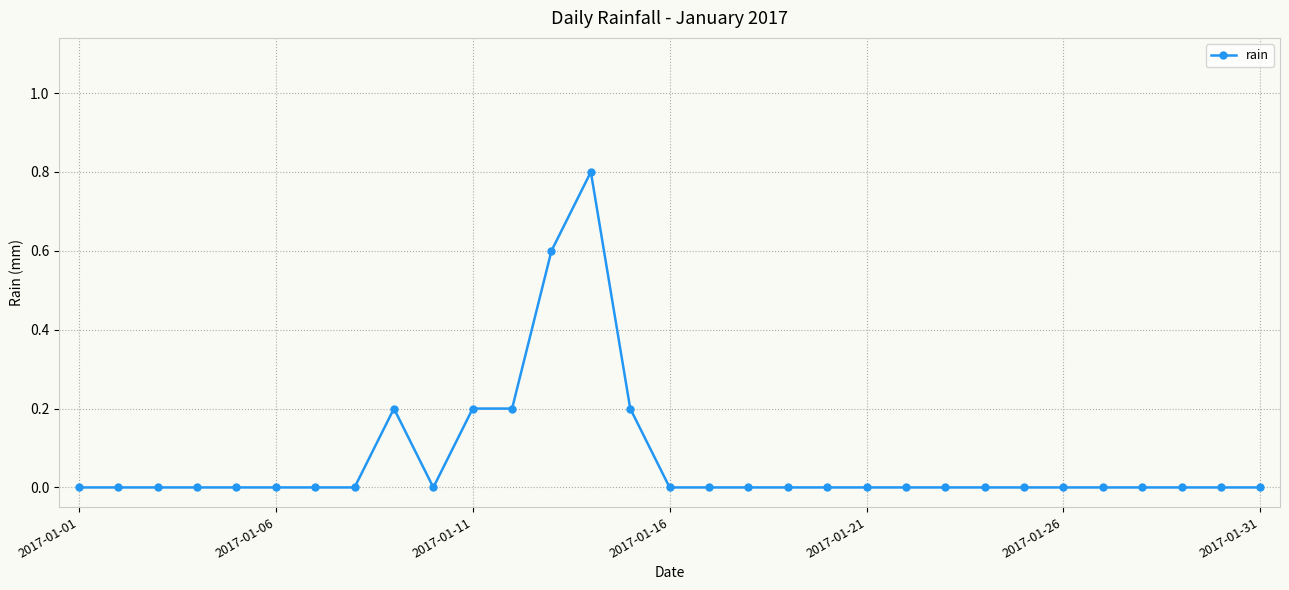

What is the maximum value shown in the chart?

0.8